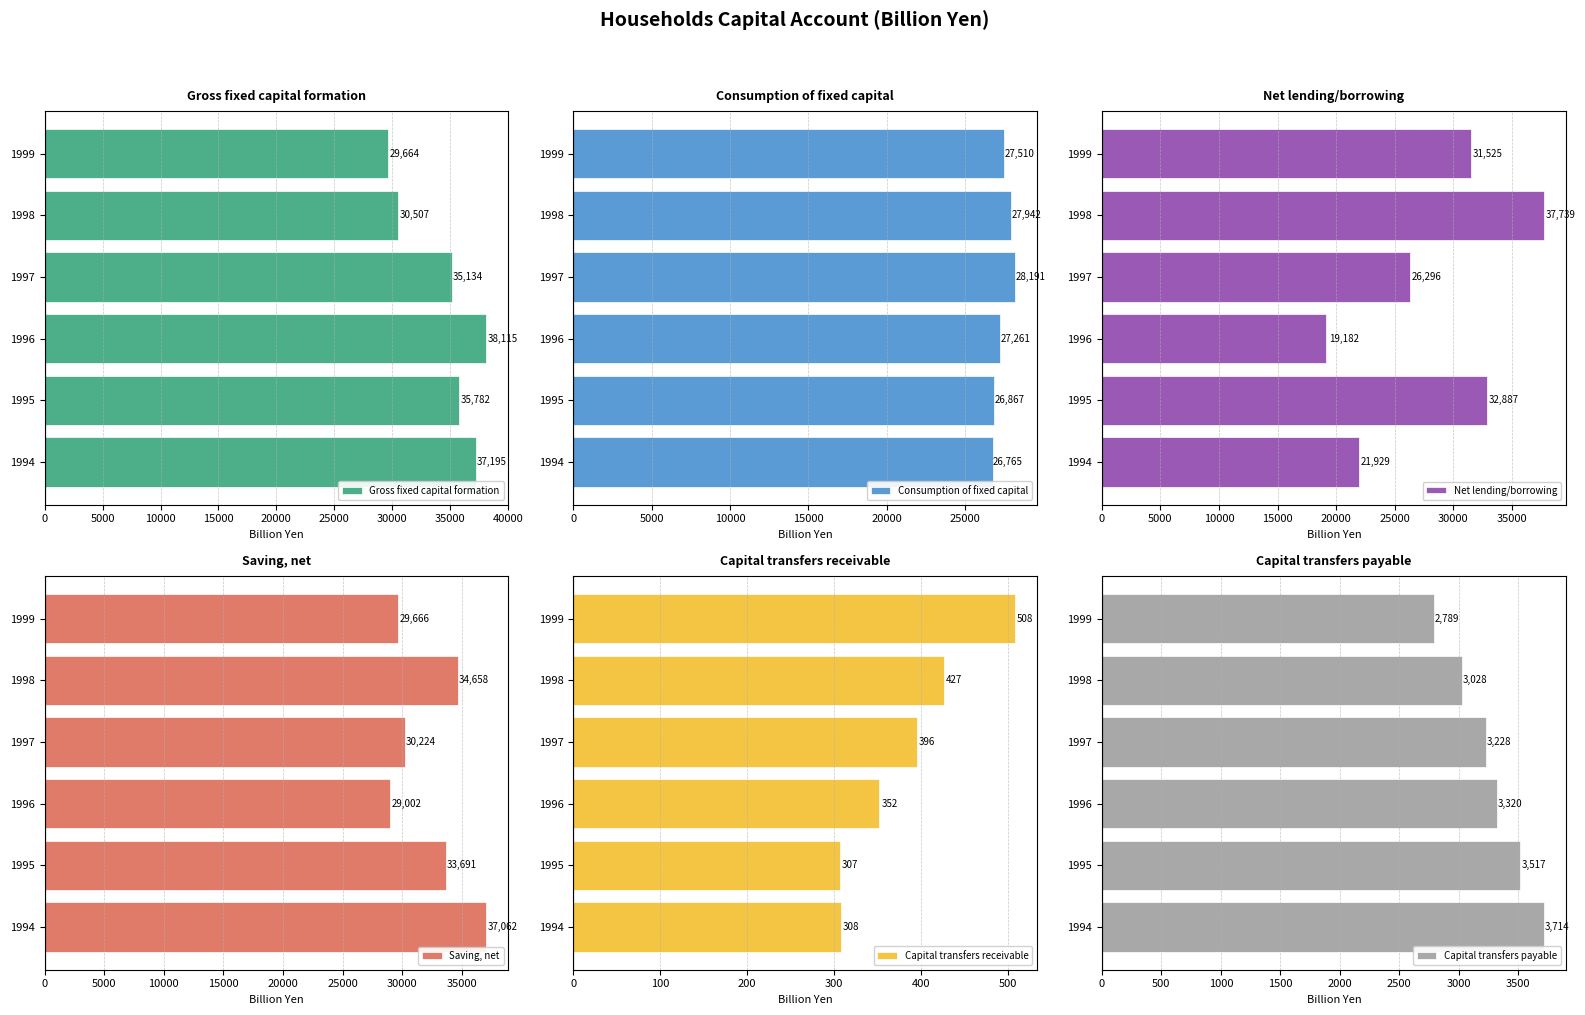

Where is Gross fixed capital formation nearest to the value 33889?

1997